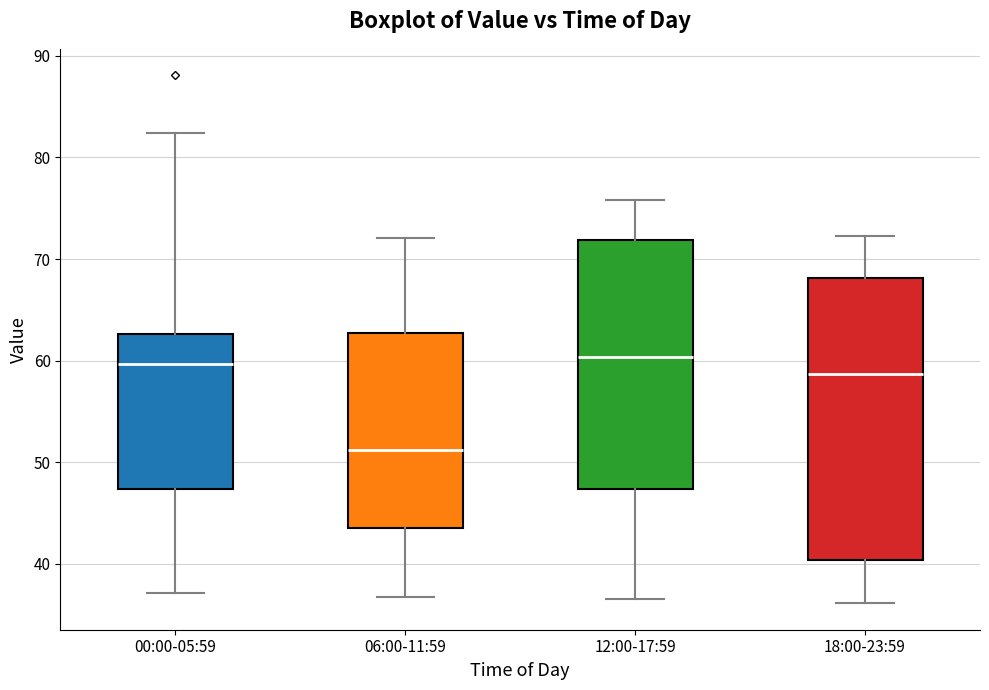

Which box is the tallest, from its lower edge to its upper edge?

18:00-23:59